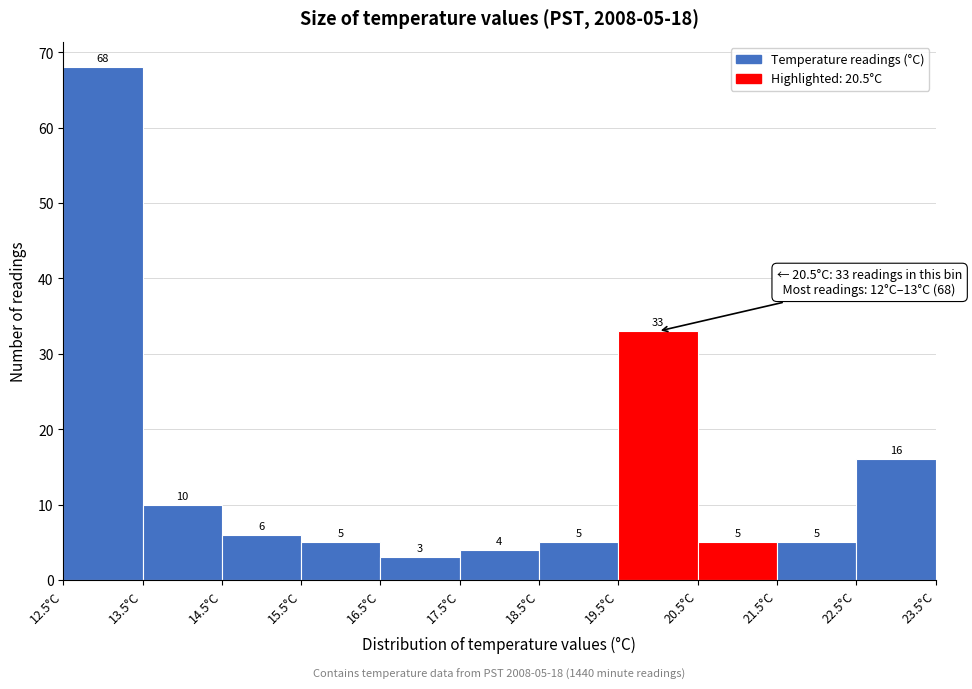

Which range on the x-axis has the tallest bar?

12.5 to 13.5